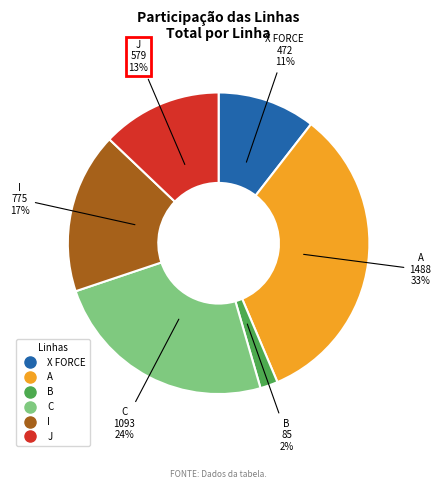

Is it true that C is 24% of the pie?

True